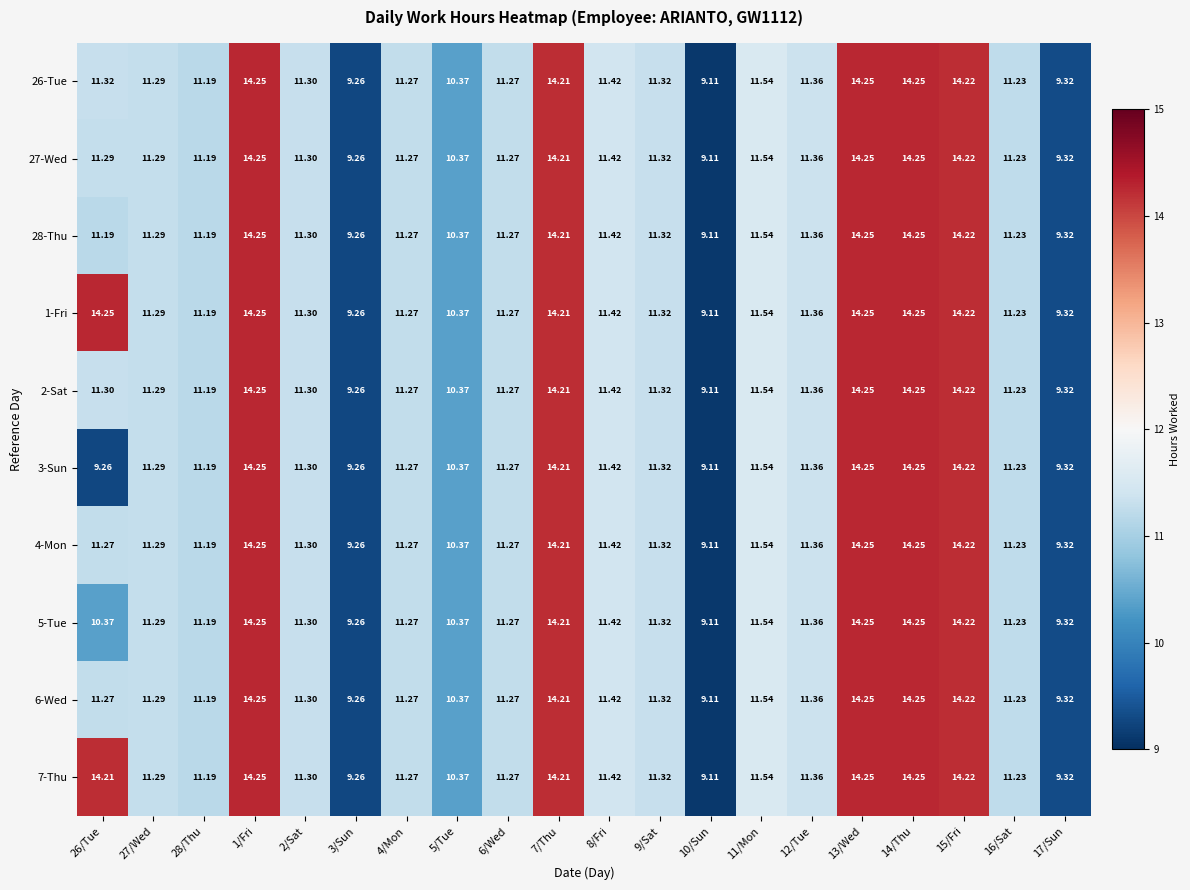

Is the value of 26-Tue at 27/Wed greater than the value of 3-Sun at 16/Sat?

Yes